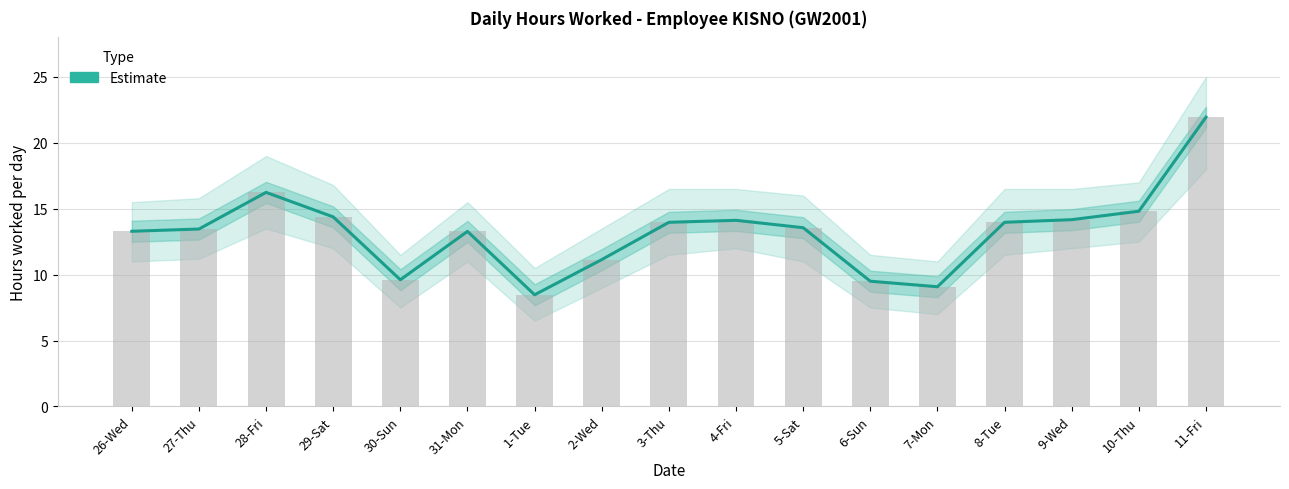

What is the average value?

13.2